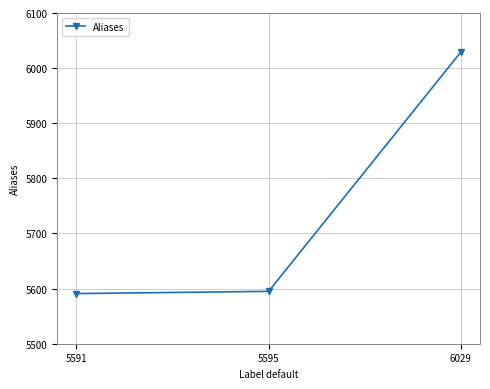

What is the difference between the maximum and minimum values?

438